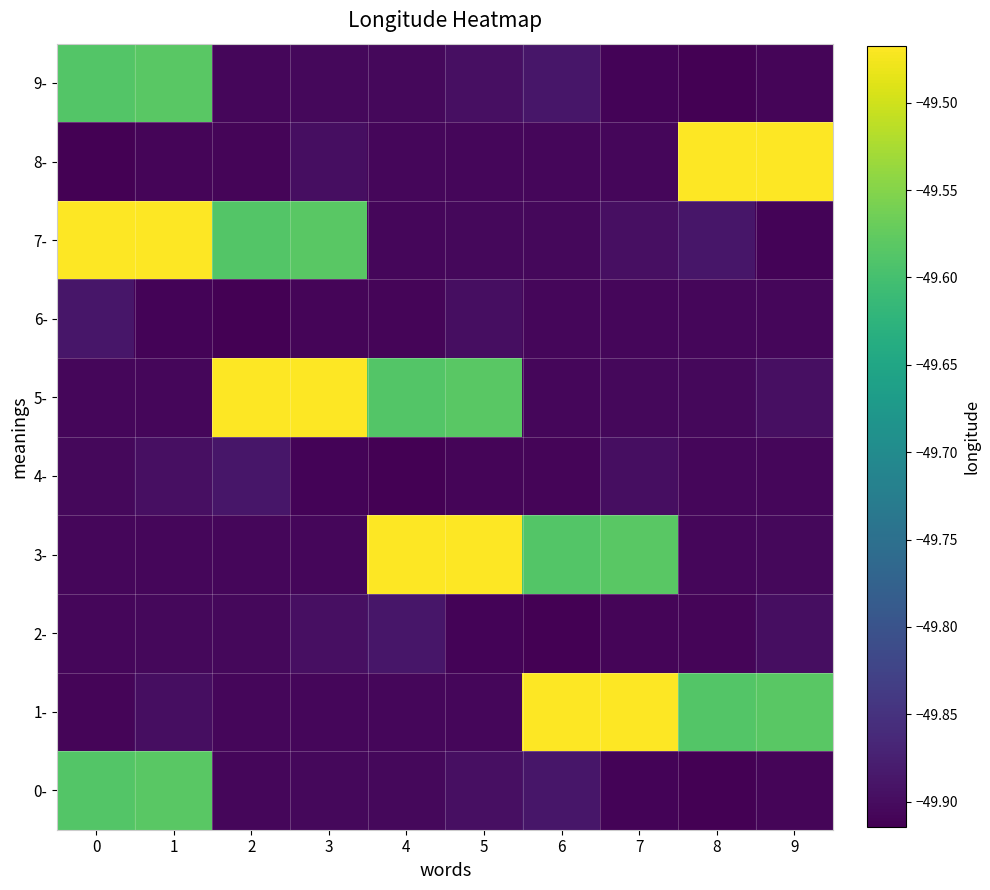

What is the spread (max minus min) of values at 3?

0.4